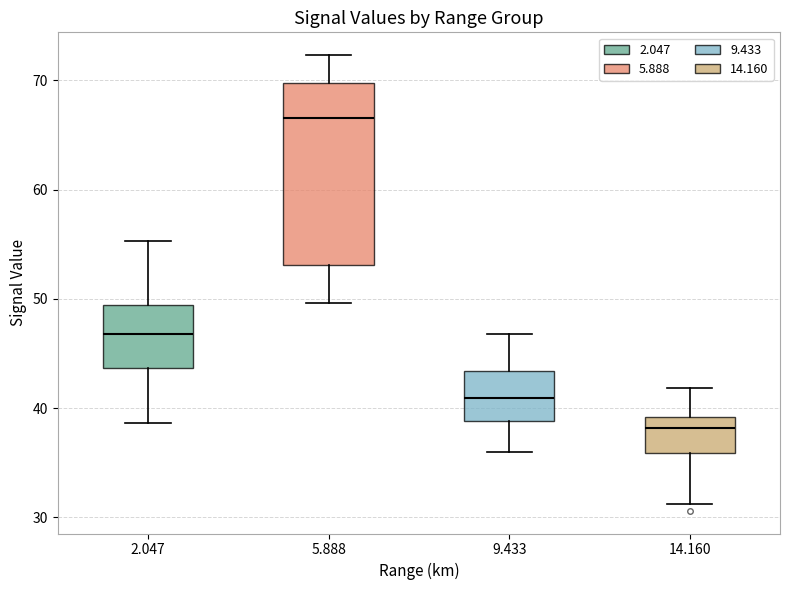

Reading left to right, transcribe this box plot: for each box, give where its median line is, the range the box spans, and where its two whiskers end, as read against the y-axis. The values are not printed on the chart, so give them approximately, as read against the axis.

2.047: median 47, box 44 to 49, whiskers 39 to 55
5.888: median 67, box 53 to 70, whiskers 50 to 72
9.433: median 41, box 39 to 43, whiskers 36 to 47
14.160: median 38, box 36 to 39, whiskers 31 to 42